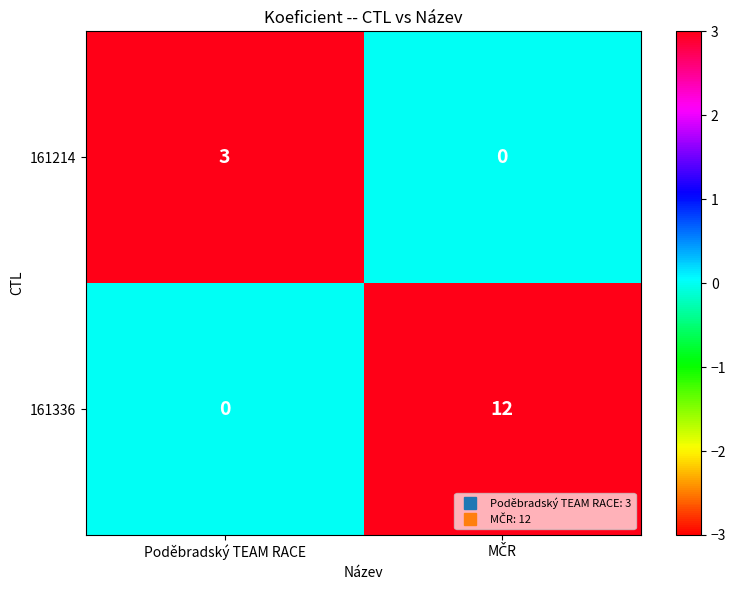

Which series has the largest range (max minus min)?

161336